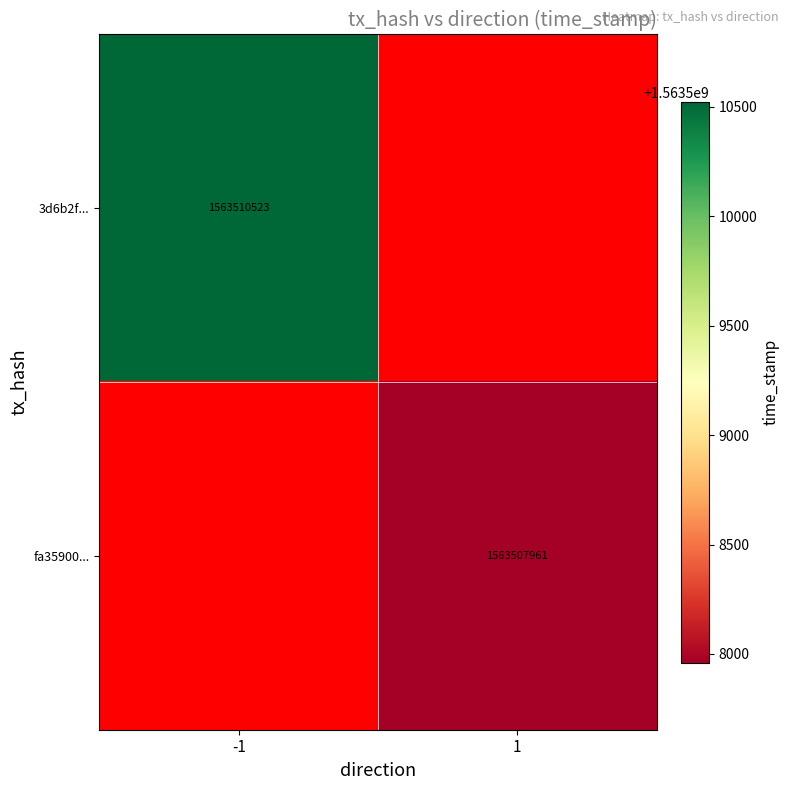

True or false: 3d6b2f... has a value of 715148995 at -1.

False